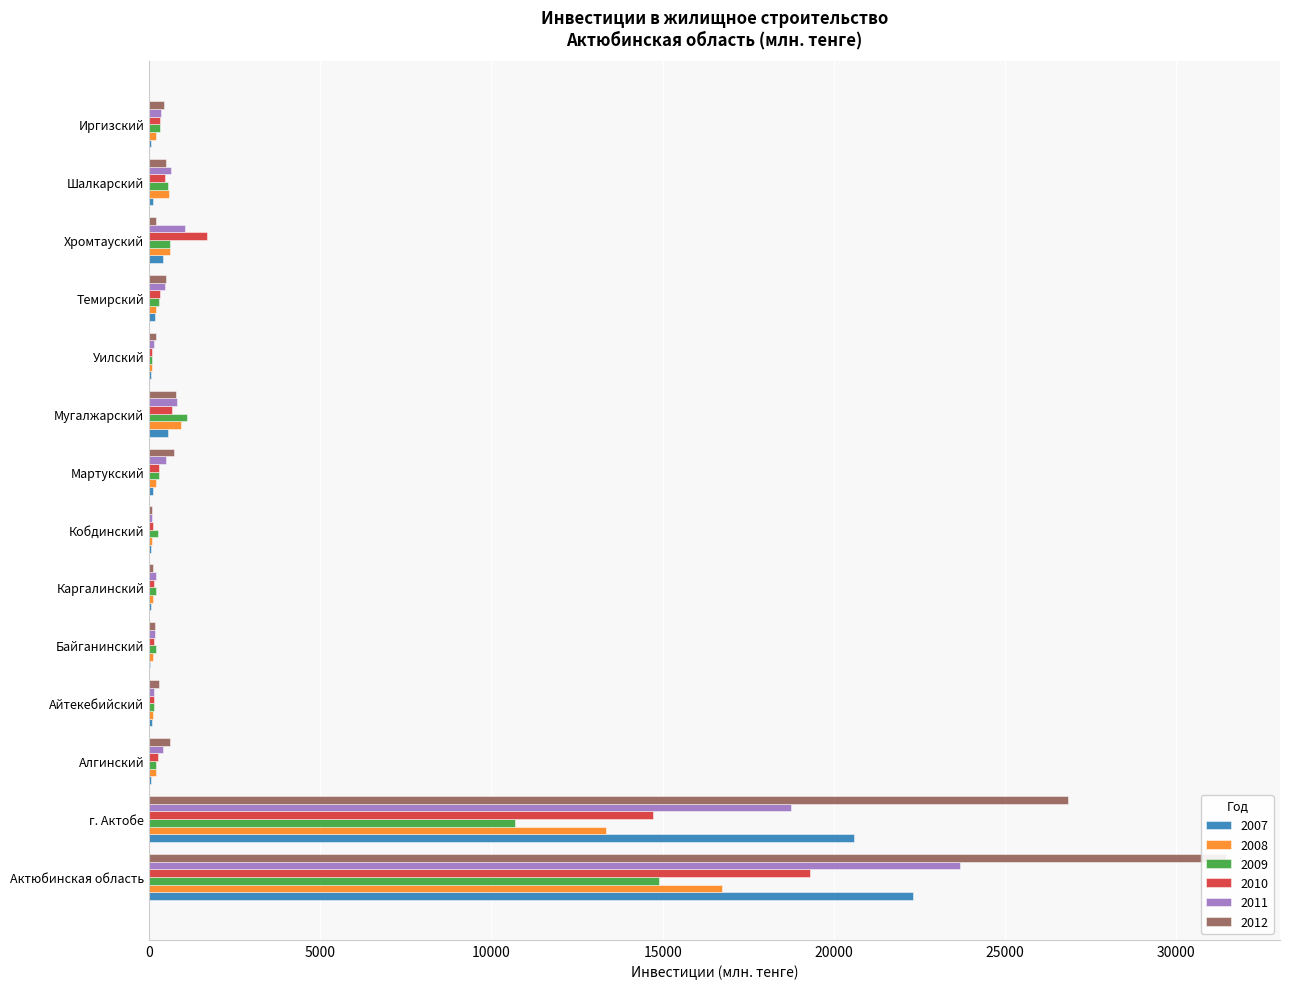

How many bars are there in total?

84